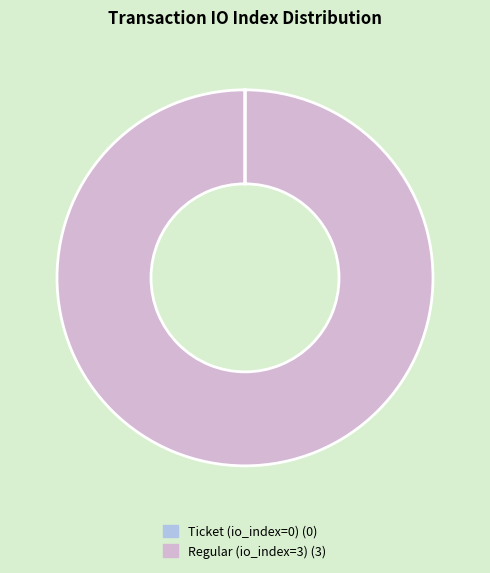

True or false: Regular (io_index=3) (3) accounts for 86% of the total.

False